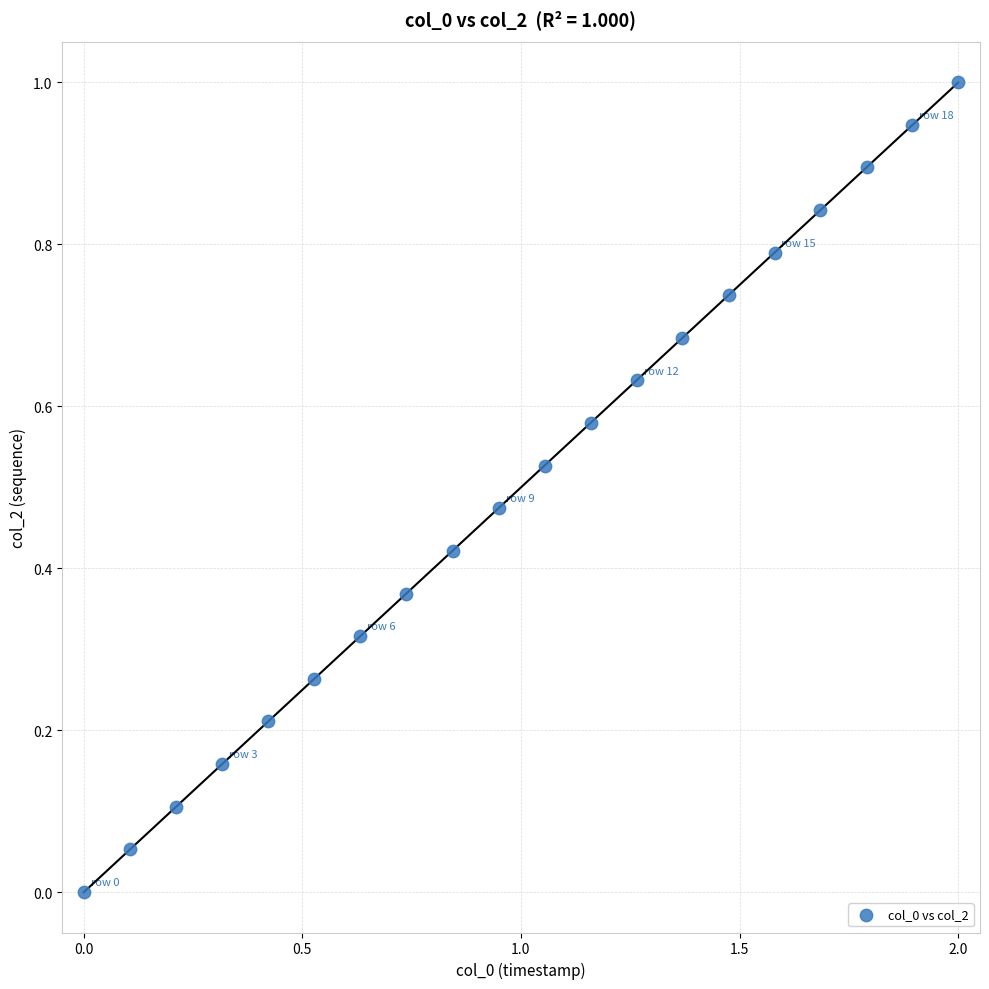

What is the range of X values (max minus min)?

2.0